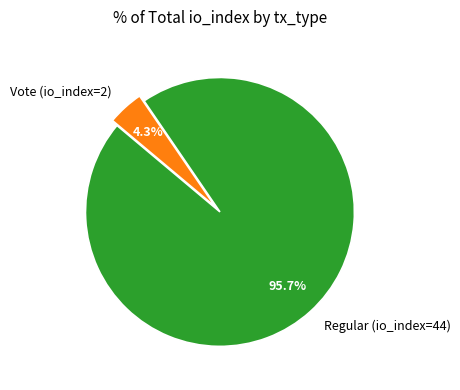

Which slice is the largest?

Regular (io_index=44)